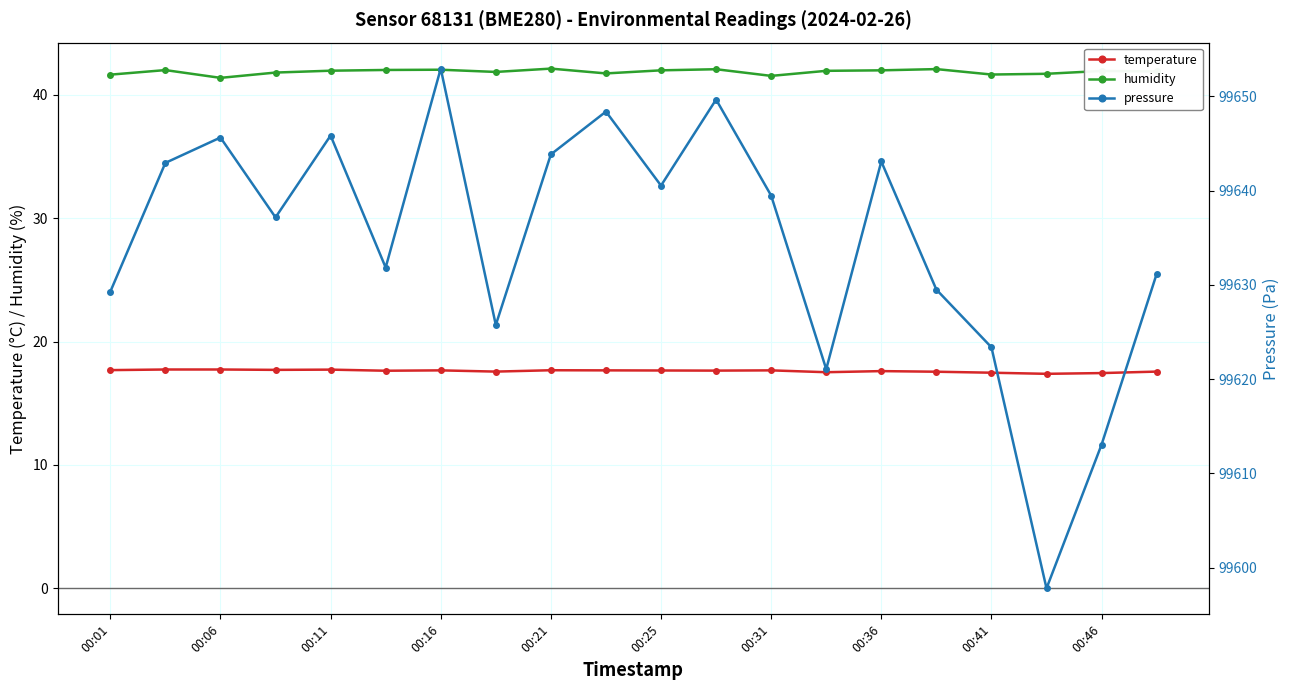

True or false: temperature and humidity intersect in this chart.

False